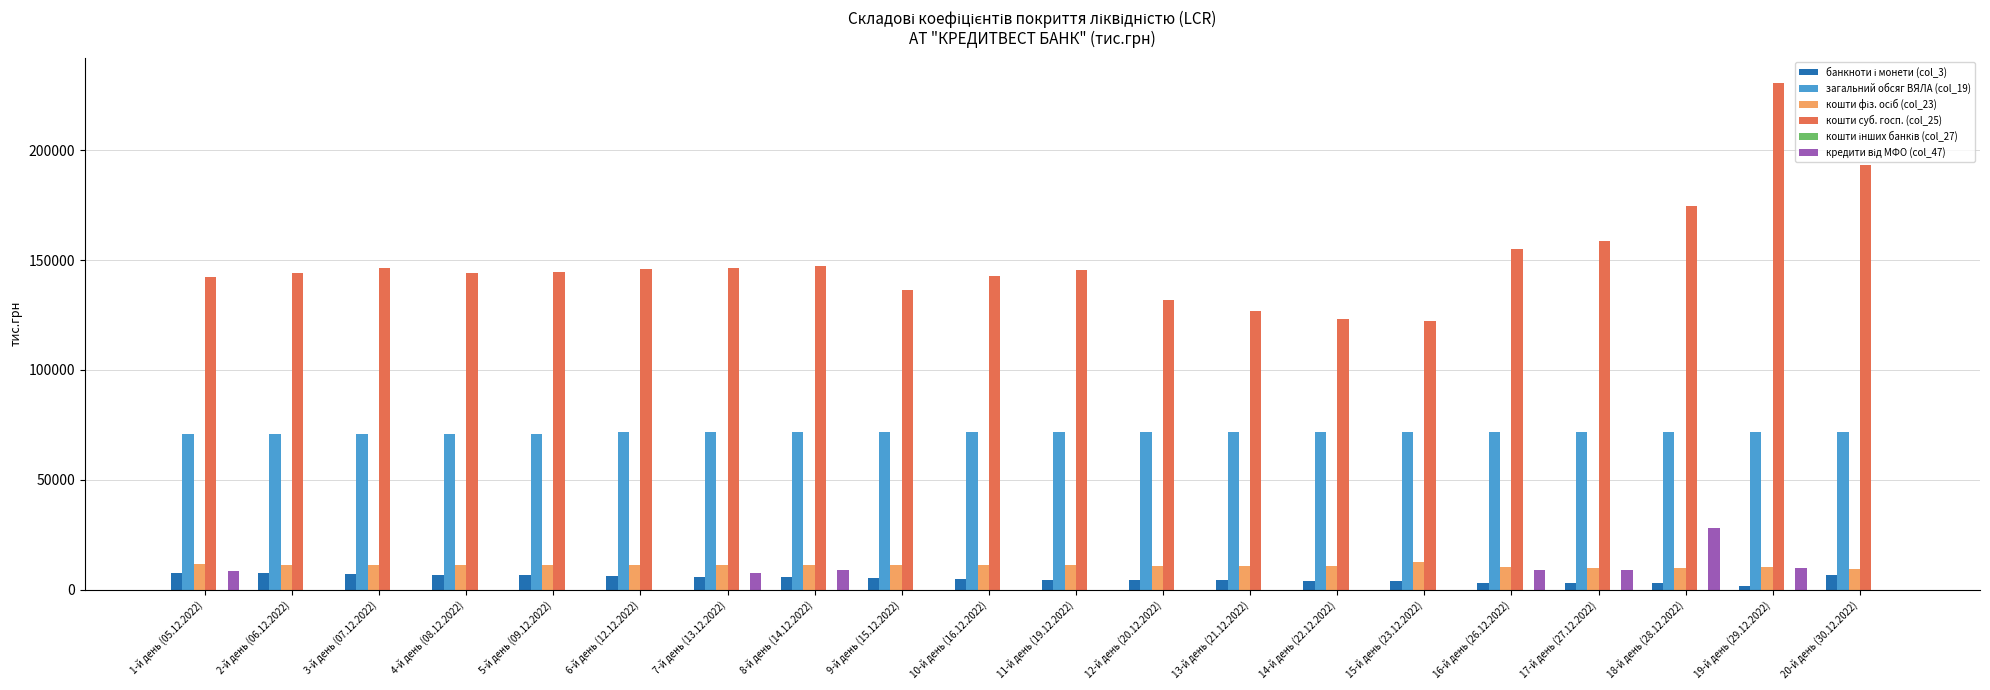

How many groups of bars are there?

20